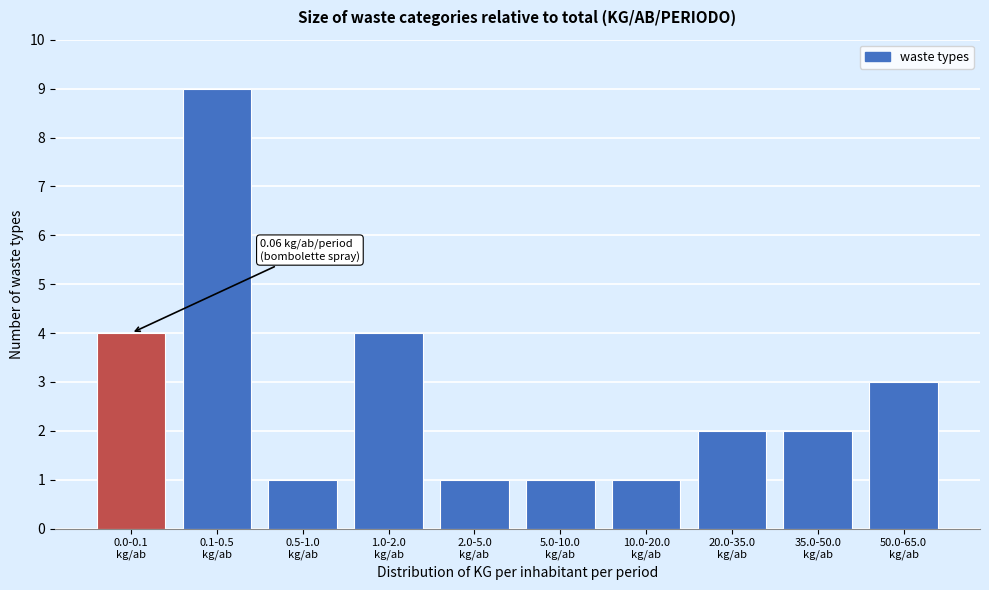

Reading left to right, extract all data points from this chart.

4	9	1	4	1	1	1	2	2	3